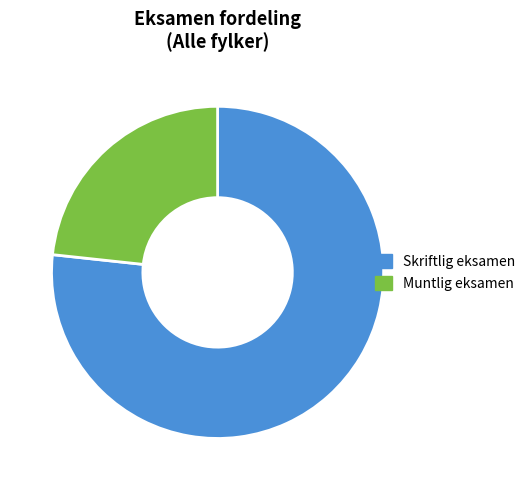

What is the majority slice?

Skriftlig eksamen